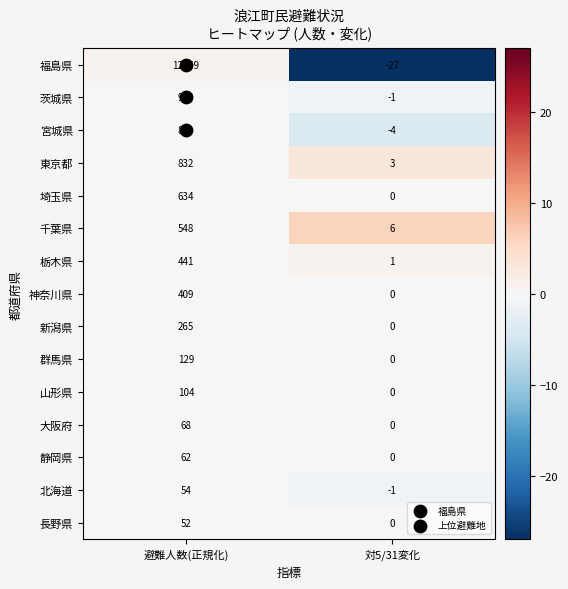

Which series has the largest range (max minus min)?

福島県